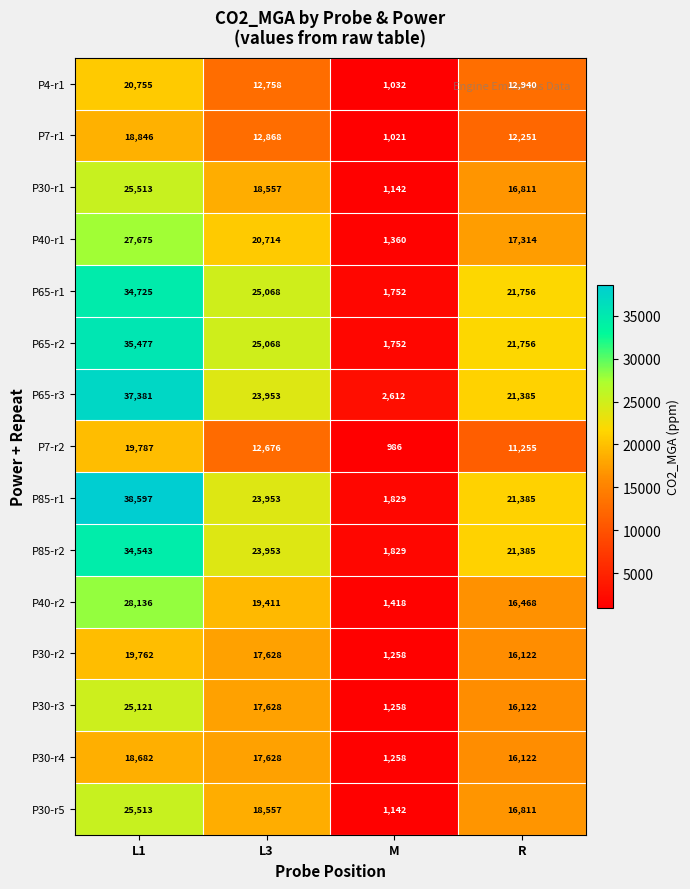

What is the minimum value shown in the chart?

986